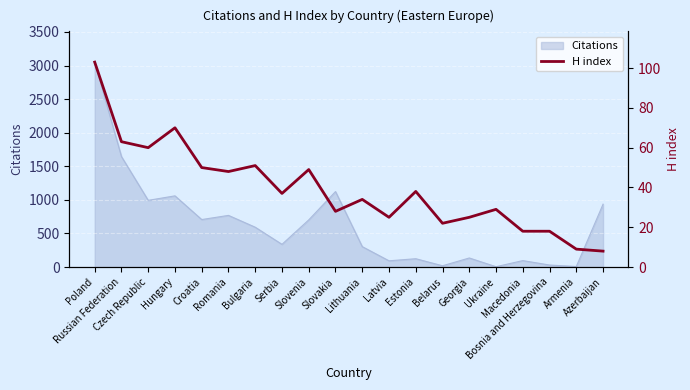

True or false: the data shows 47 at Slovakia.

False